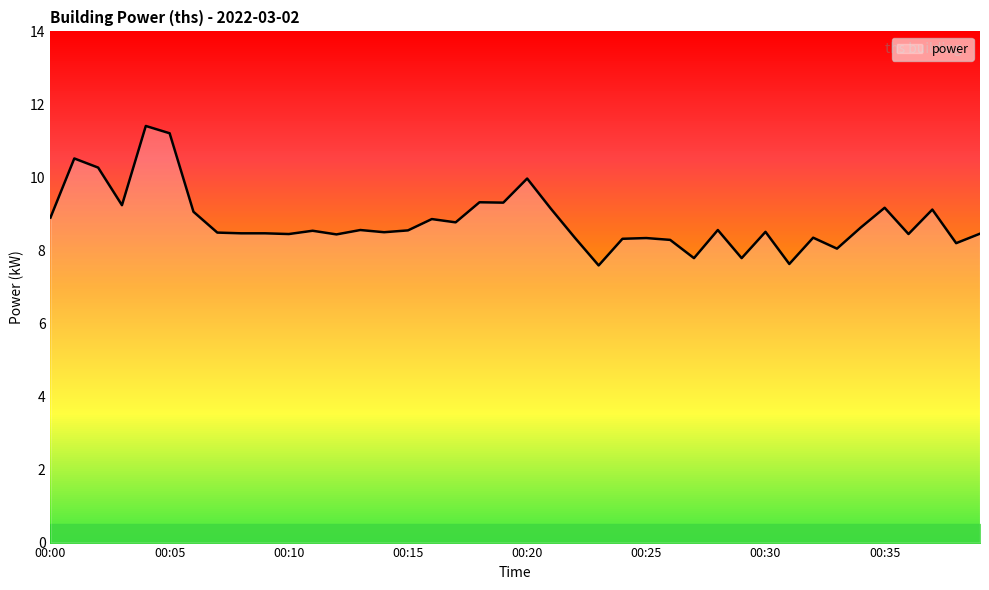

What is the greatest value displayed?

11.4